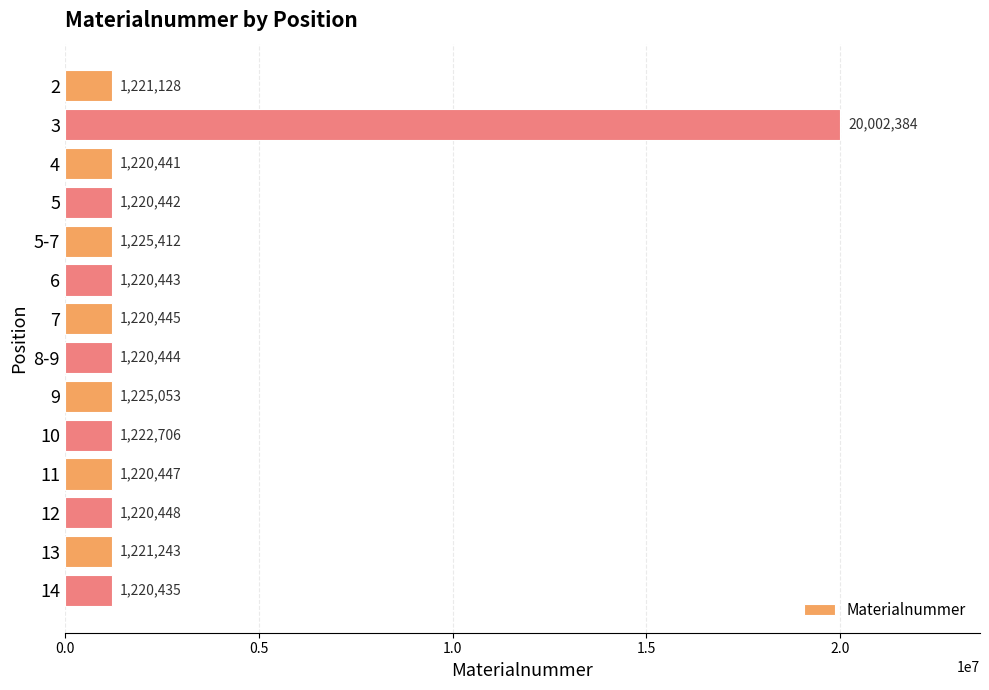

Are the bars horizontal?

Yes